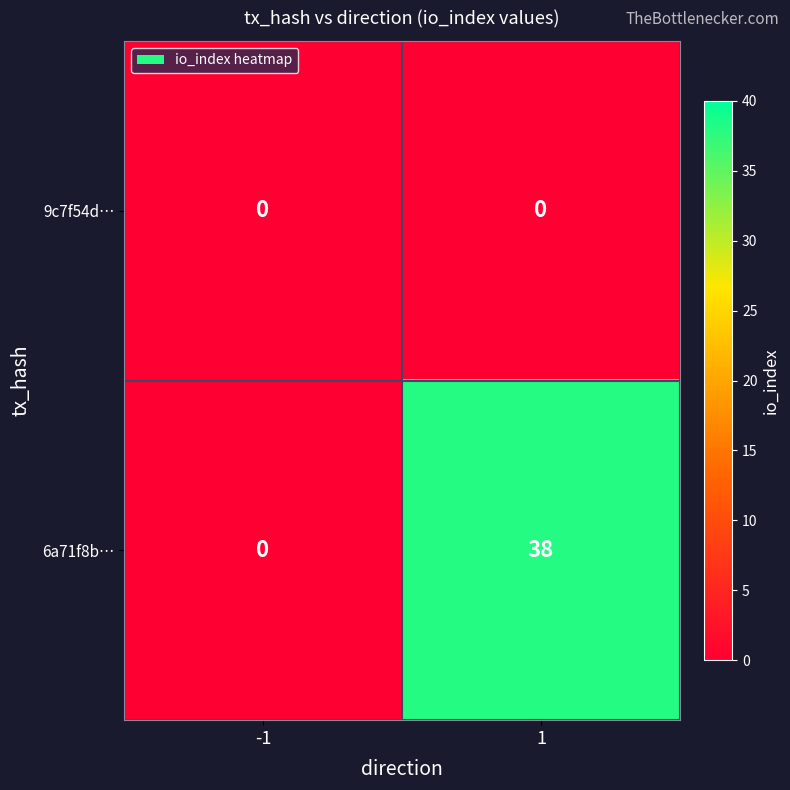

At how many categories does at least one series exceed 11?

1